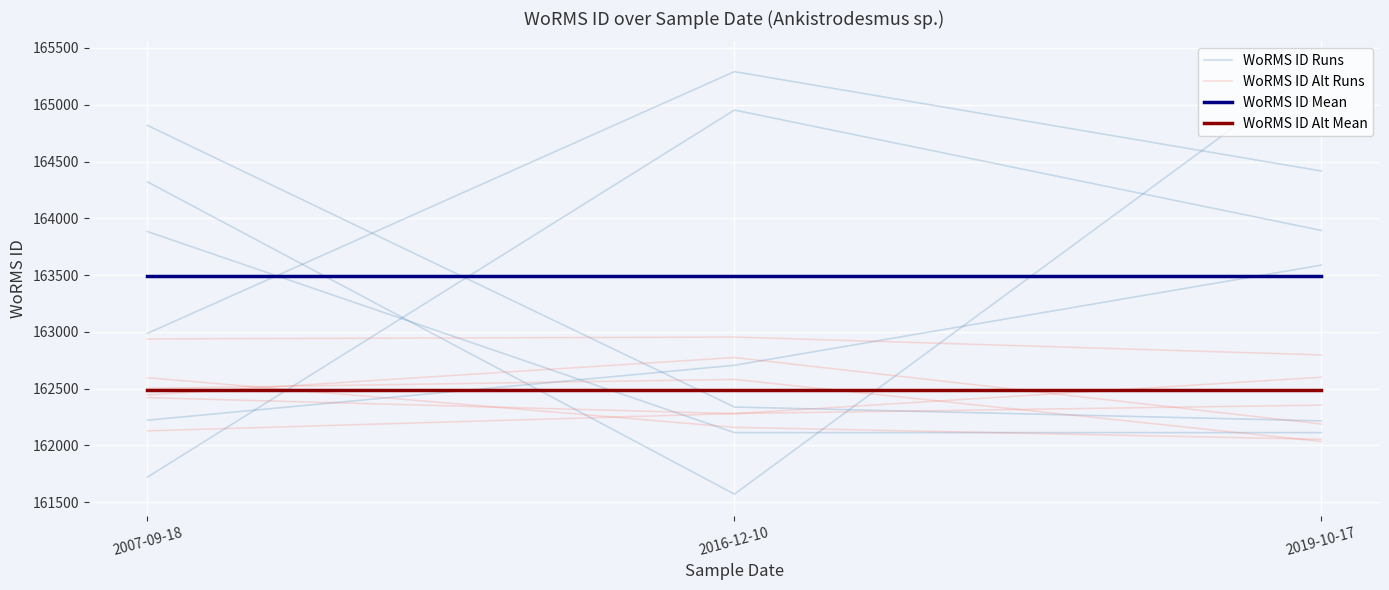

Which series has the widest spread of values?

WoRMS ID Runs